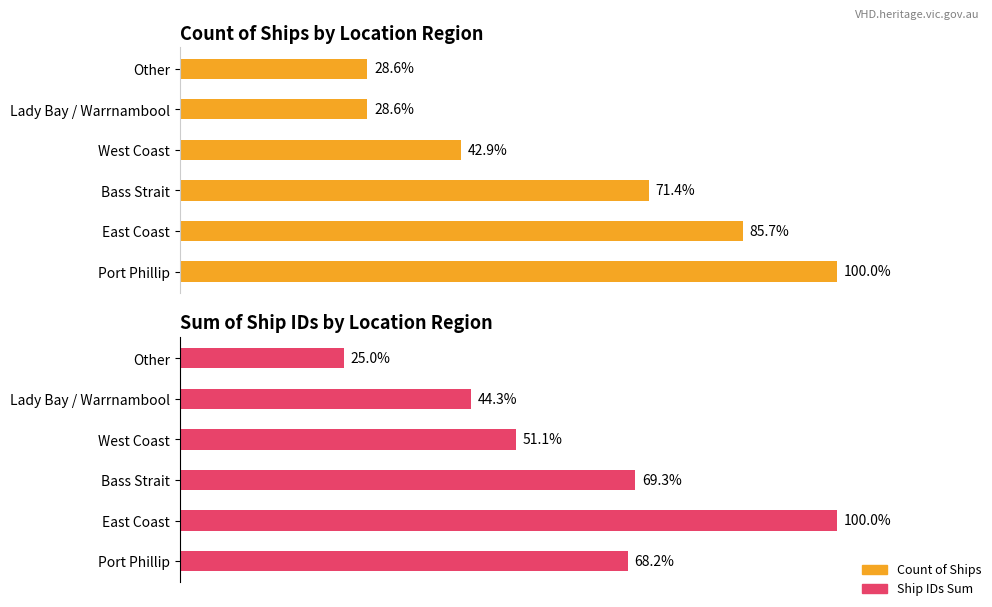

Rank the categories by value from lowest to highest.

Lady Bay / Warrnambool, Other, West Coast, Bass Strait, East Coast, Port Phillip